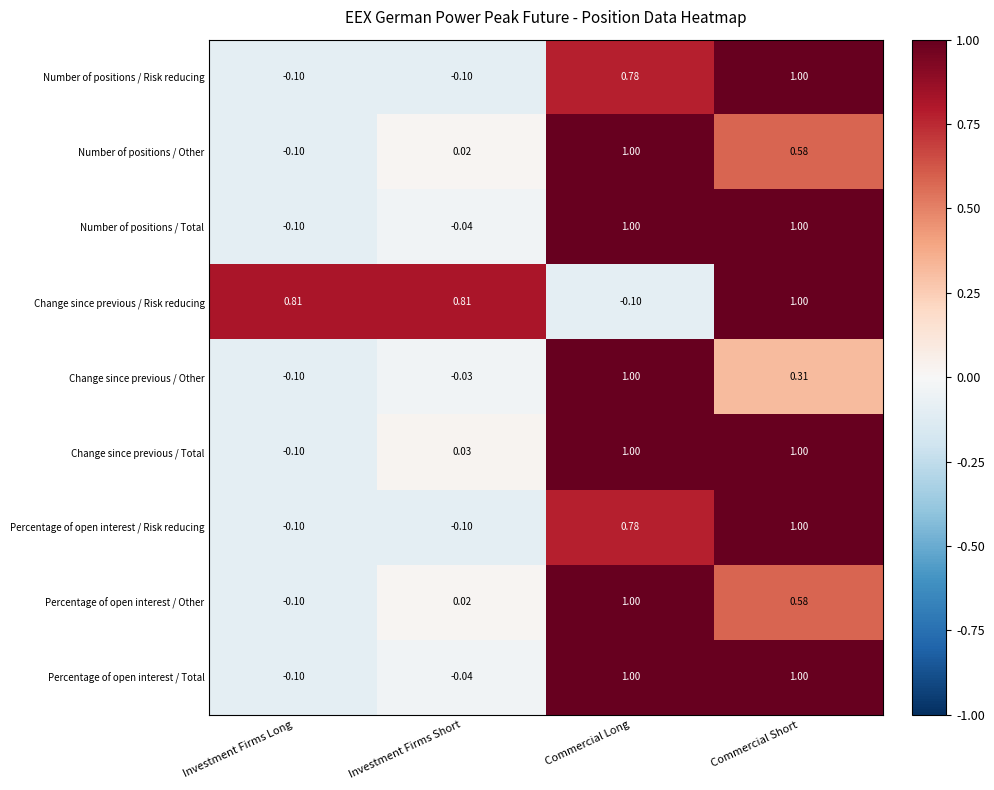

What is the smallest value displayed?

-0.1